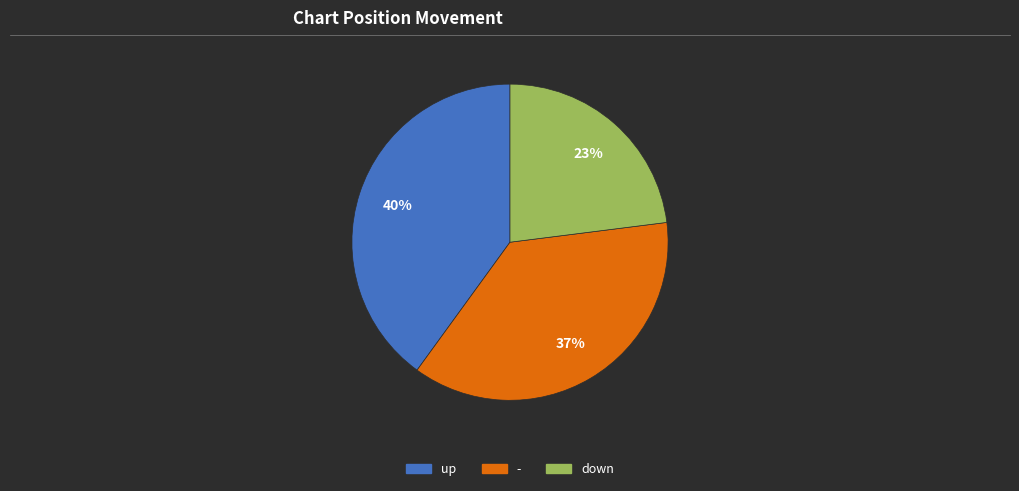

What percentage is the up slice, to the nearest percent?

40%